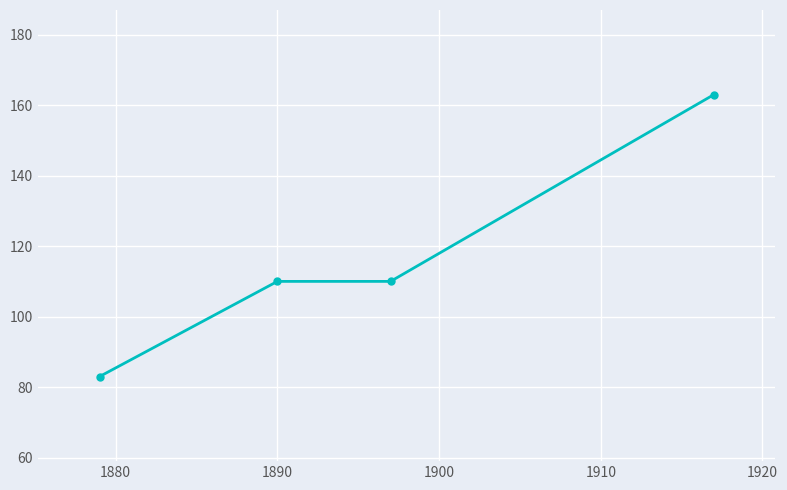

How many values are between 110 and 163?

3